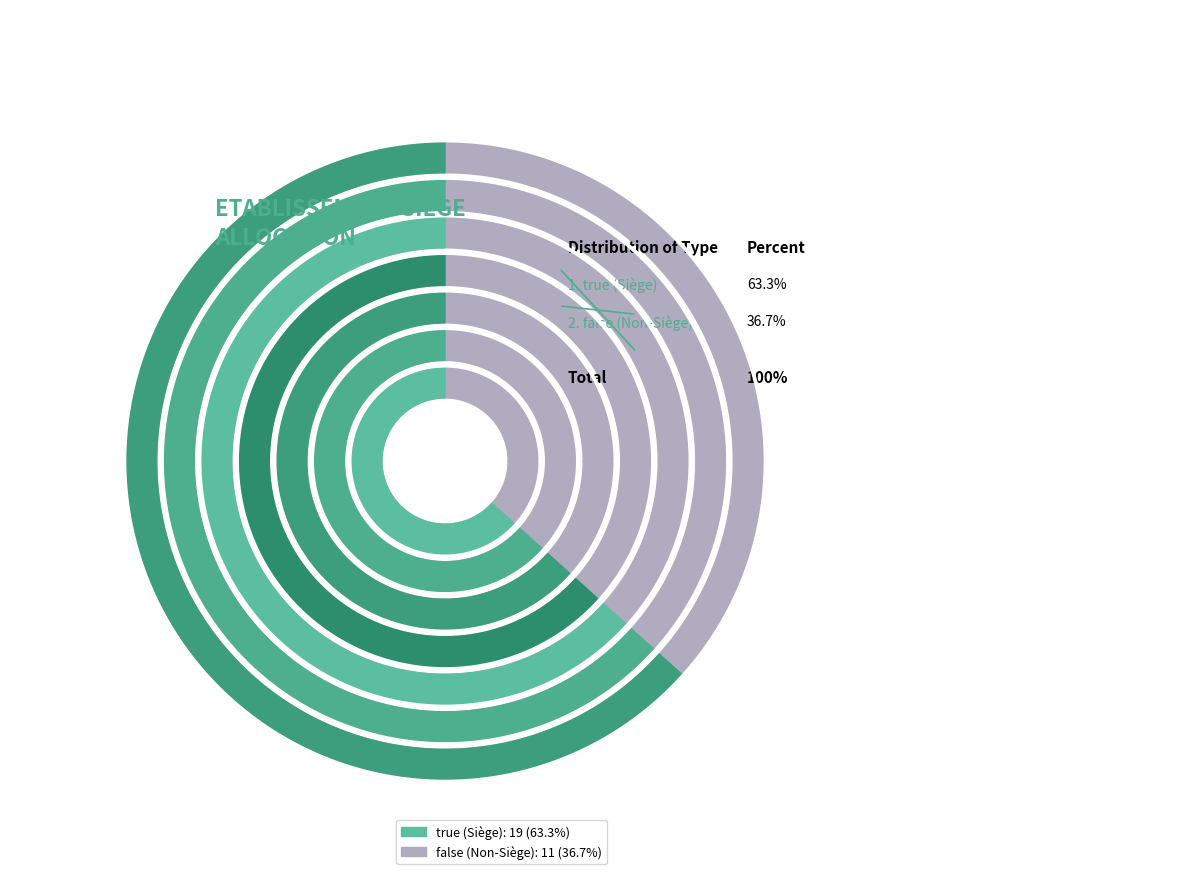

To the nearest percent, what portion does false represent?

37%